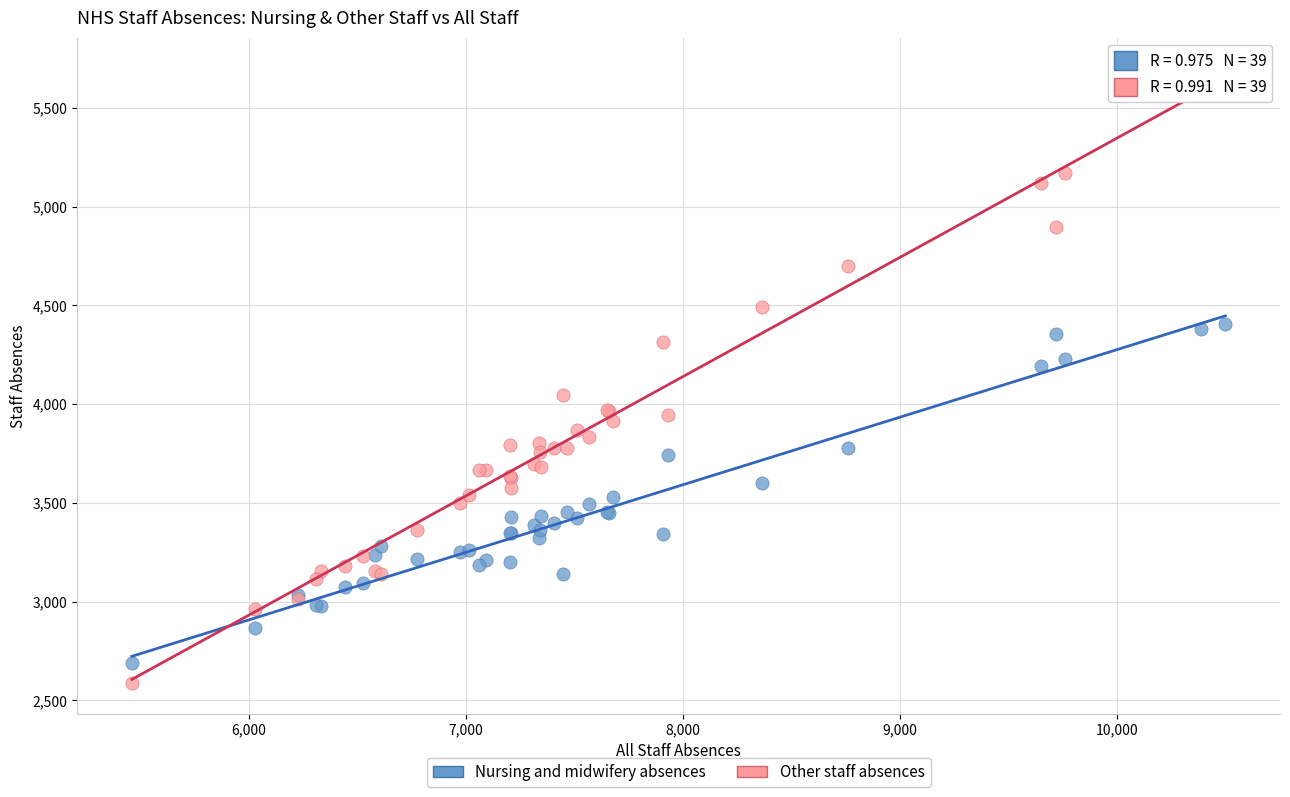

Which series has the largest Y range (max minus min)?

Other staff absences